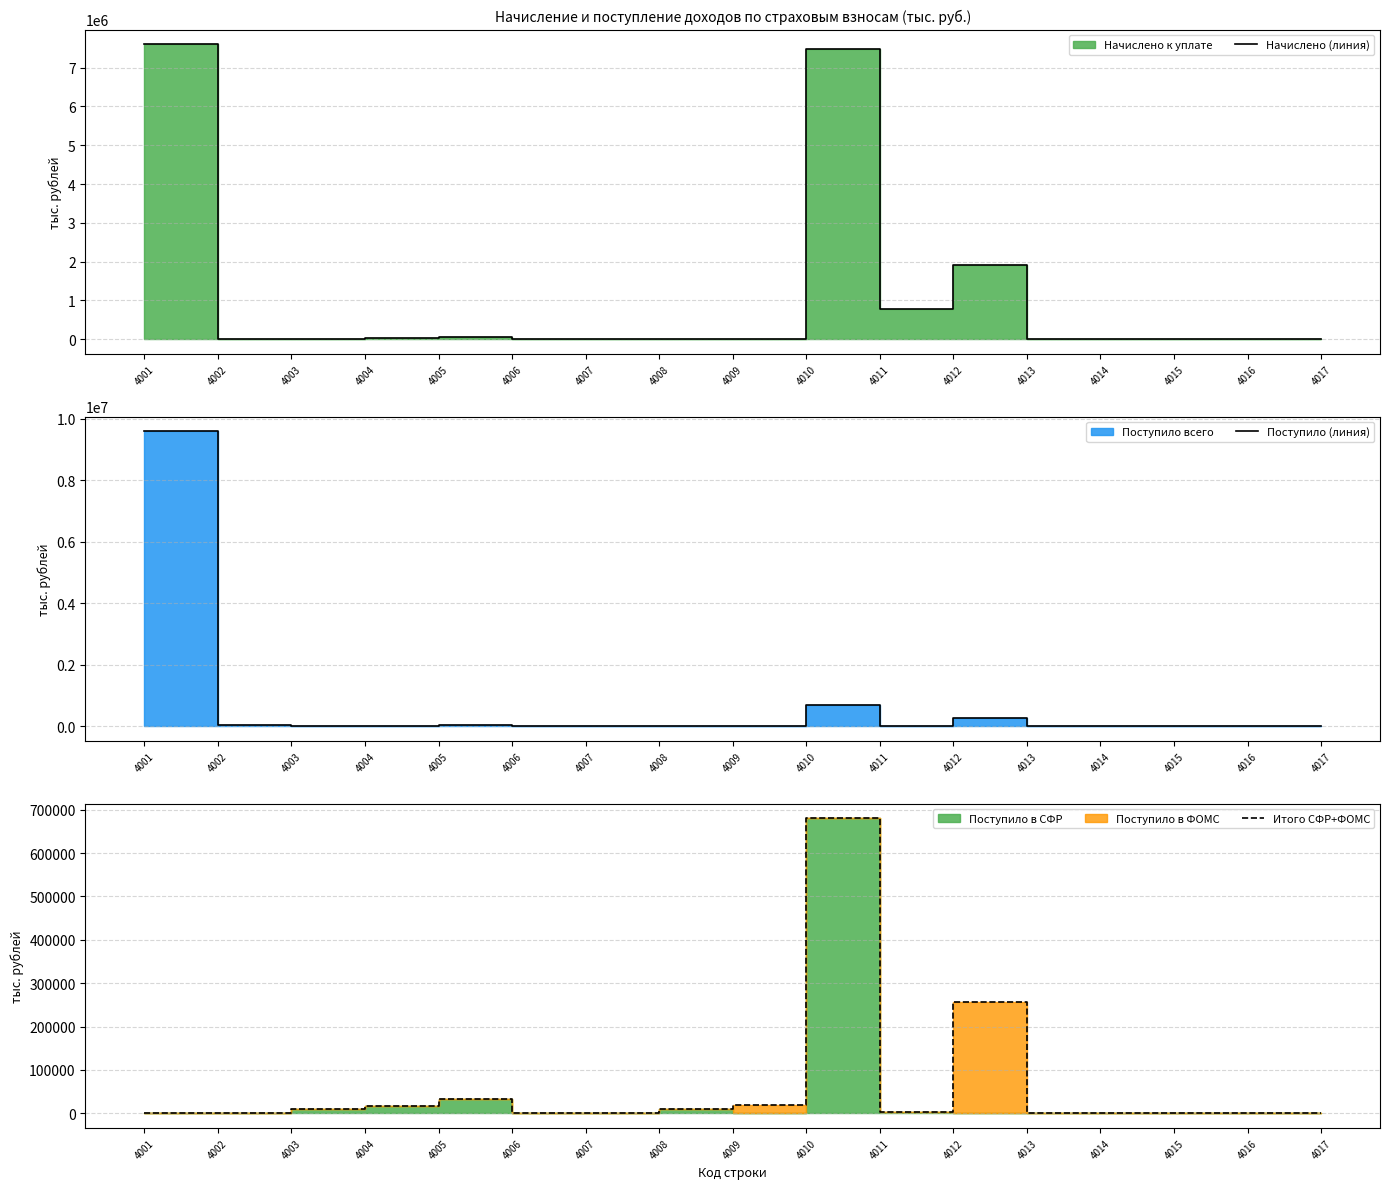

Where does the Начислено (линия) series first go above 6692?

4001